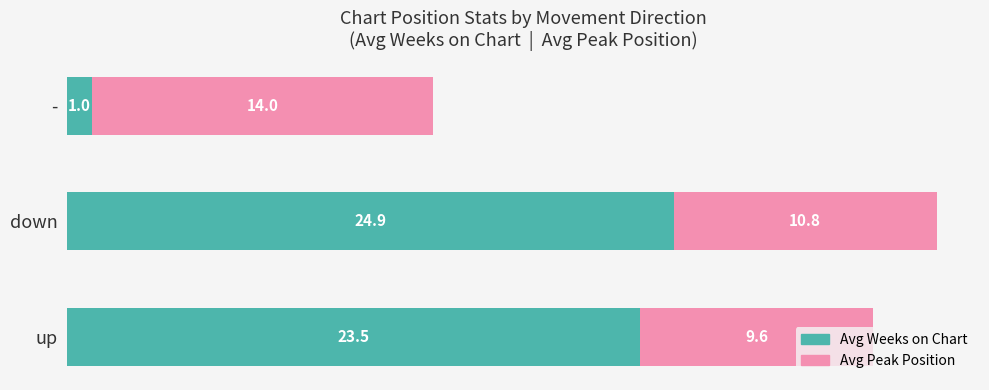

What are all the series names shown in the legend?

Avg Weeks on Chart, Avg Peak Position